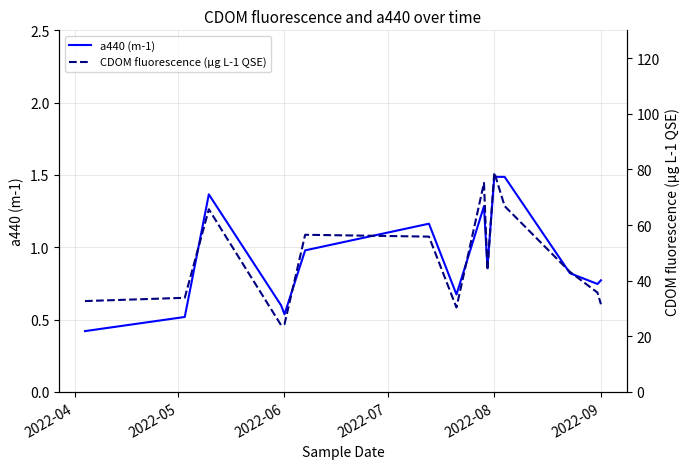

What is the sum of all a440 (m-1) values?

13.7